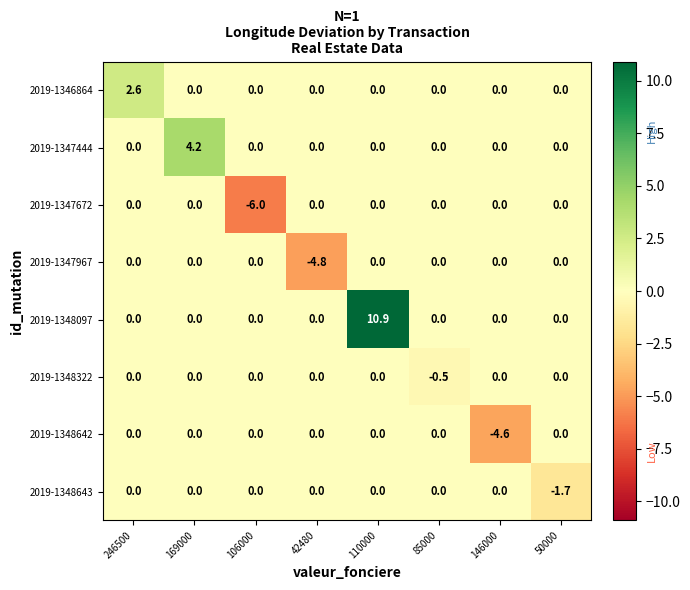

Which series changed the most between 246500 and 50000?

2019-1346864